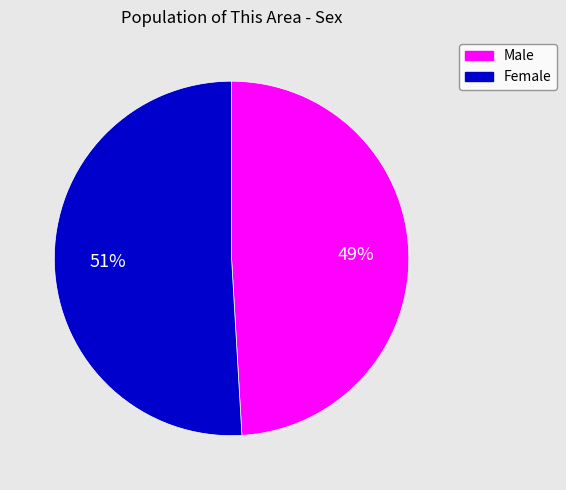

Between Female and Male, which is larger?

Female